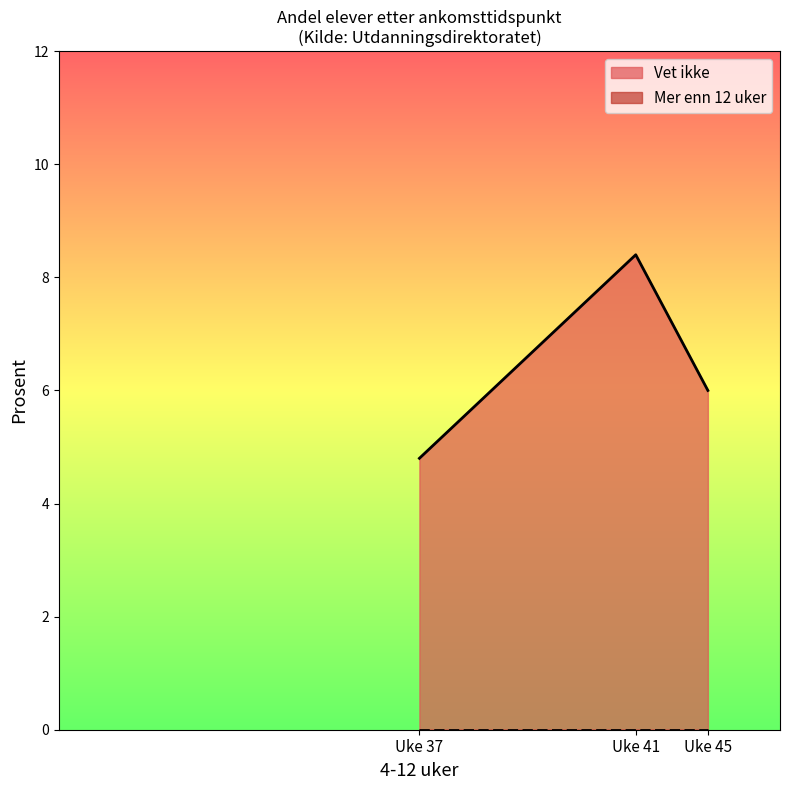

List the labels in order of value, smallest first.

Uke 37, Uke 45, Uke 41